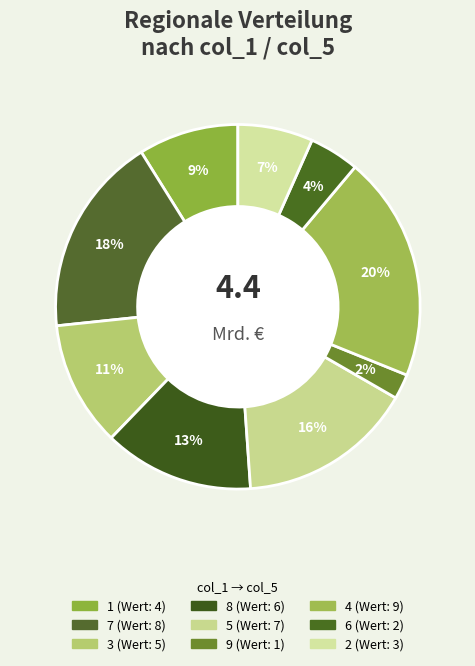

How many slices are in this pie chart?

9